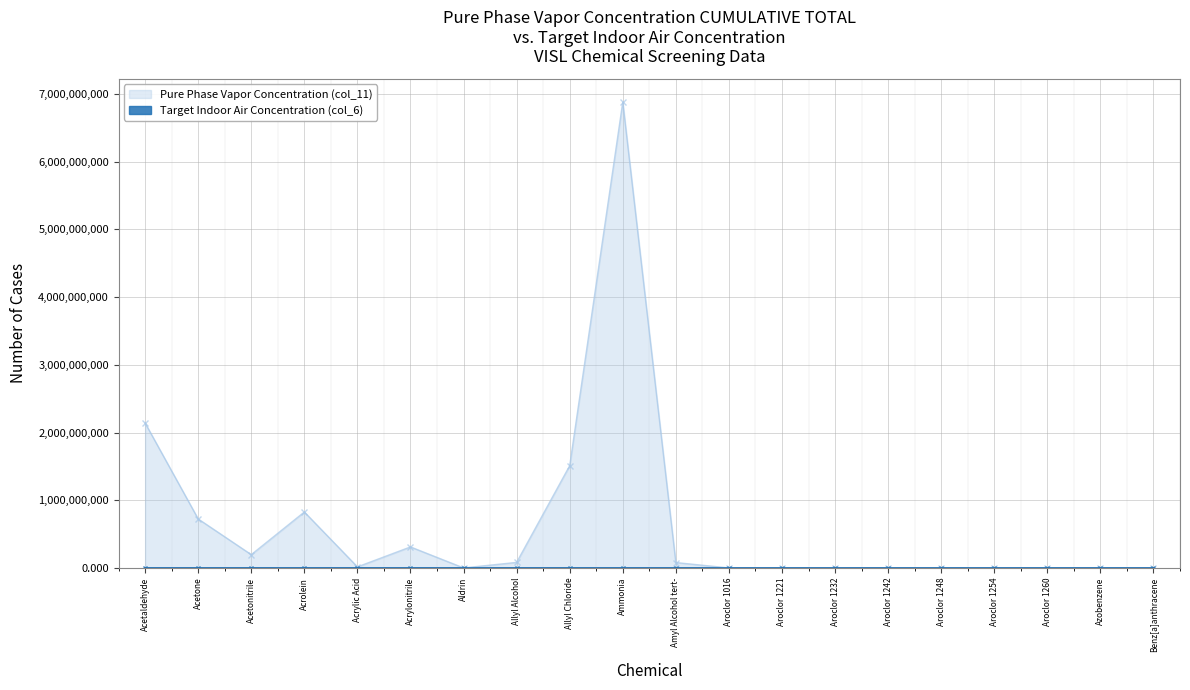

What is the maximum value shown in the chart?

6880000000.0